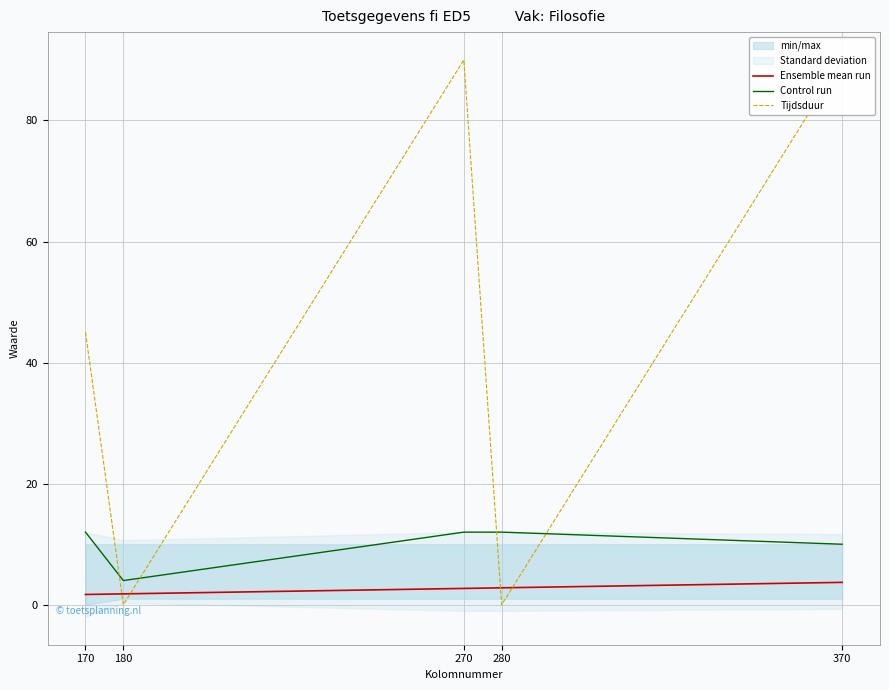

Between 170 and 280, which series saw the biggest shift?

Tijdsduur